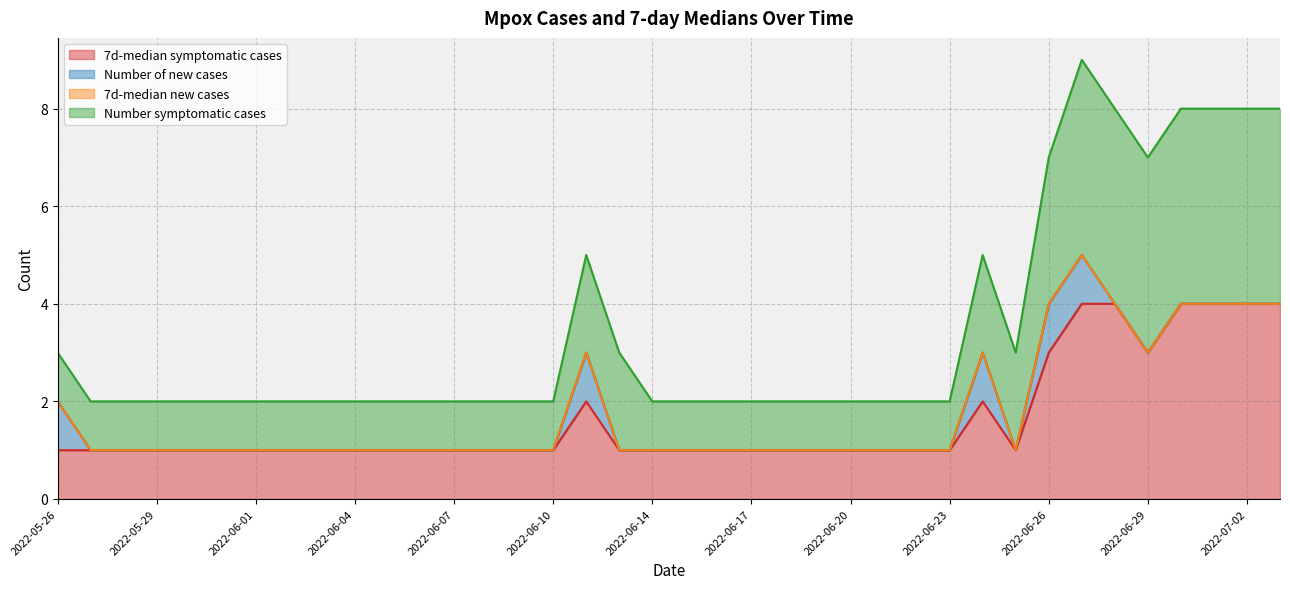

The value of 7d-median symptomatic cases at 2022-06-01 is 1. True or false?

True